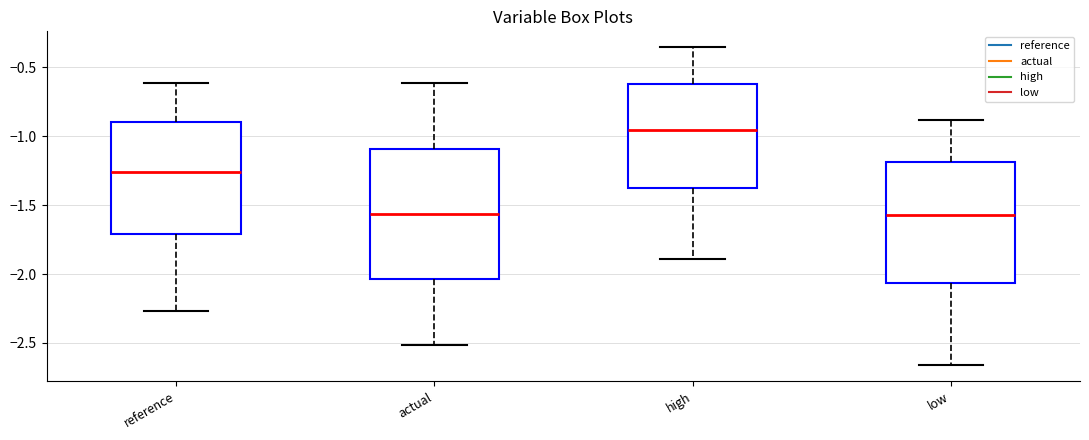

Which box has the highest median line?

high